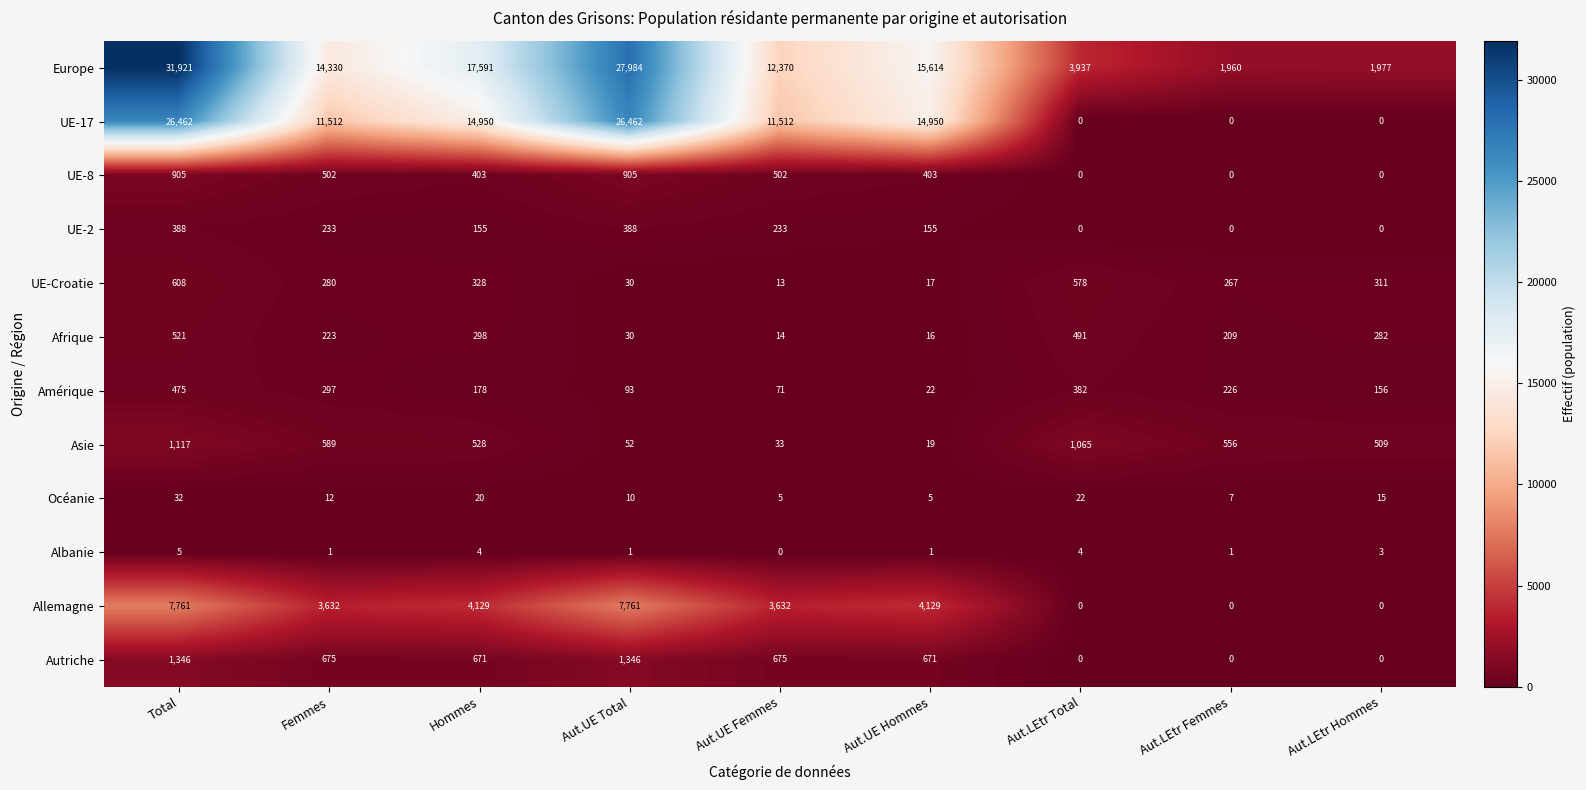

Is the value of Amérique at Femmes greater than the value of Asie at Aut.UE Total?

Yes